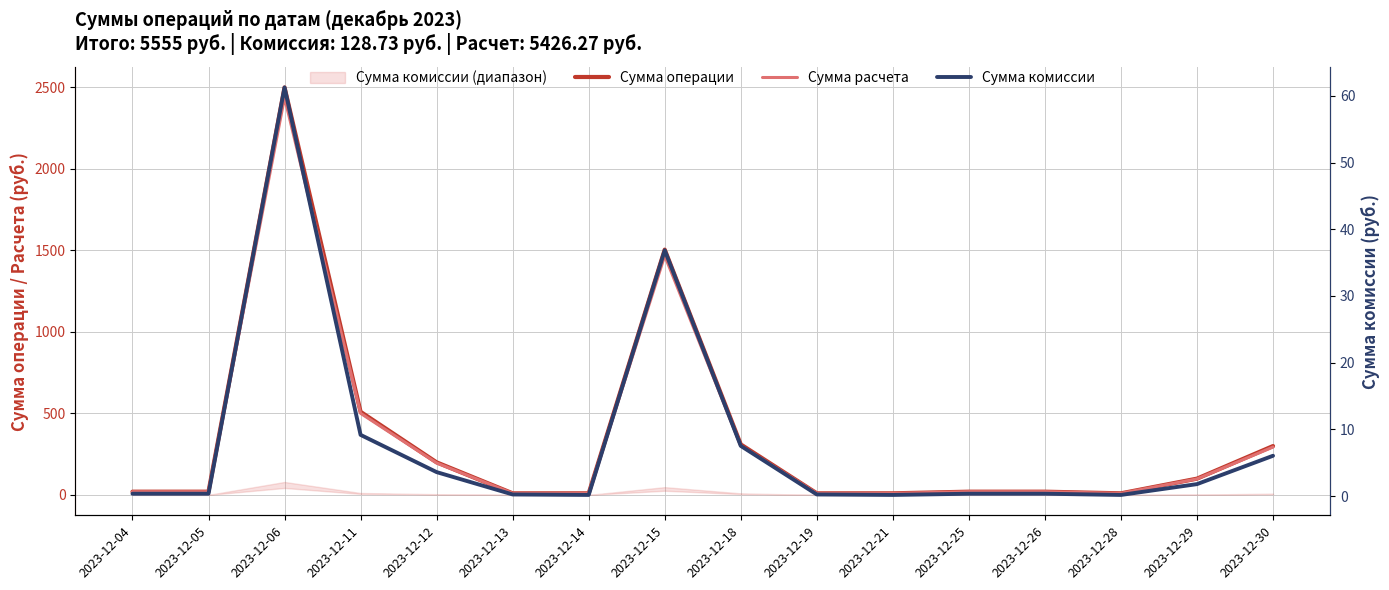

Which series changed the most between 2023-12-05 and 2023-12-13?

Сумма операции